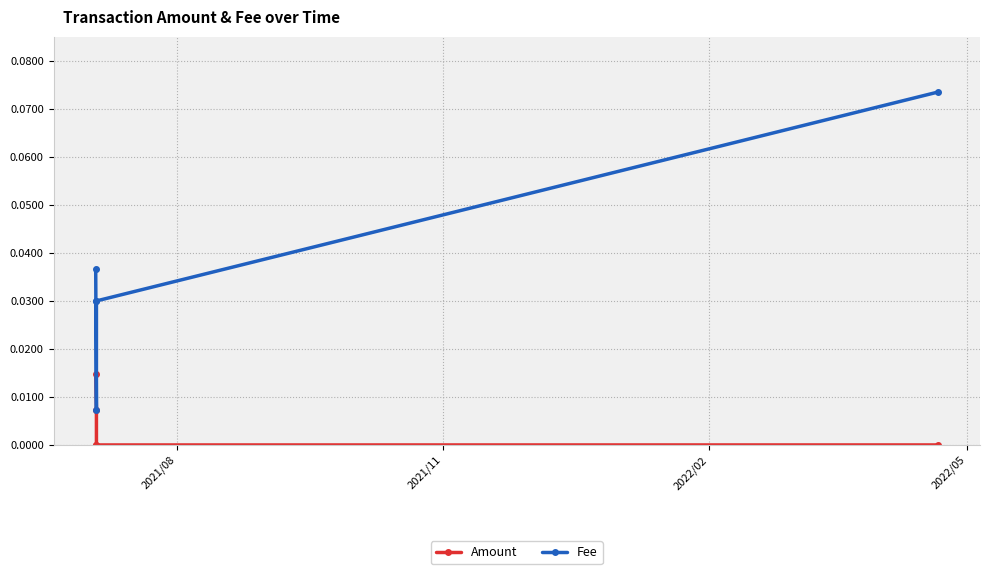

List the series in order of their peak value, lowest first.

Amount, Fee